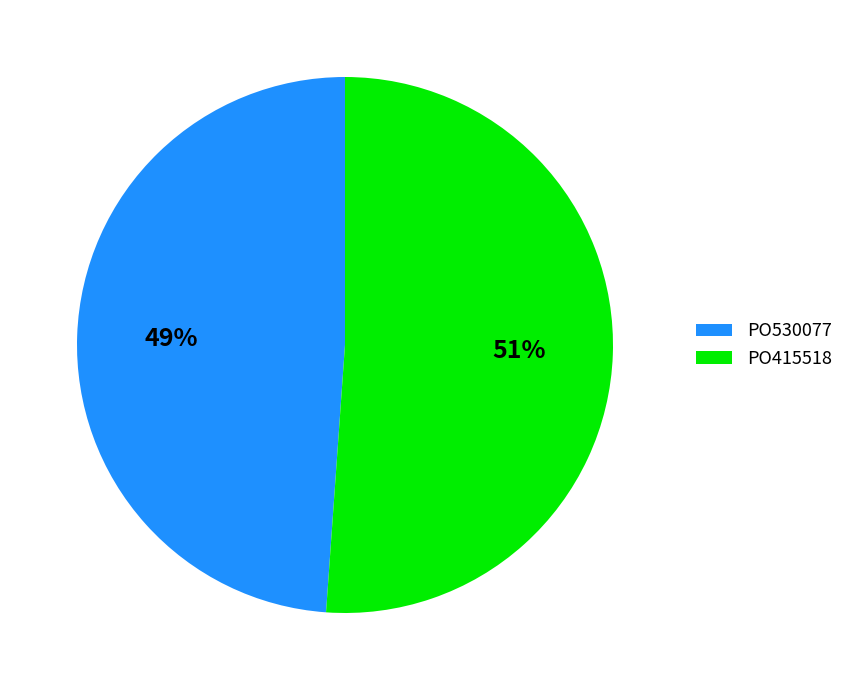

To the nearest percent, what is the difference between the PO415518 and PO530077 slice percentages?

2%